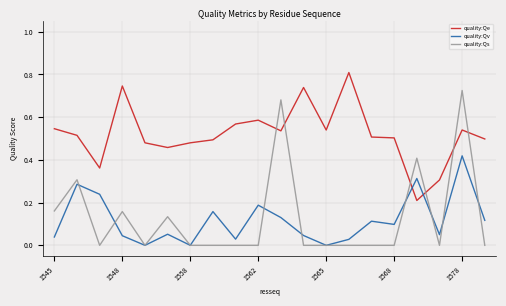

Rank the series by their maximum value, from highest to lowest.

quality:Qe, quality:Qs, quality:Qv